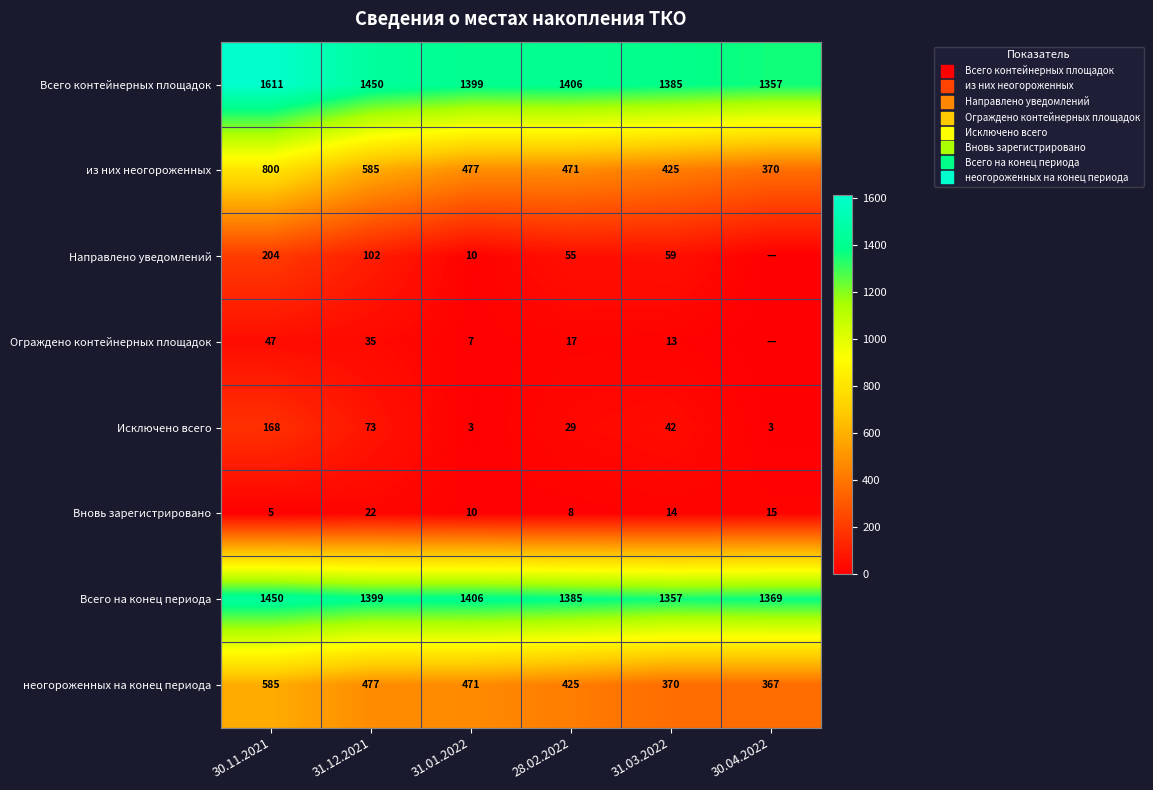

What is the spread (max minus min) of values at 31.12.2021?

1428